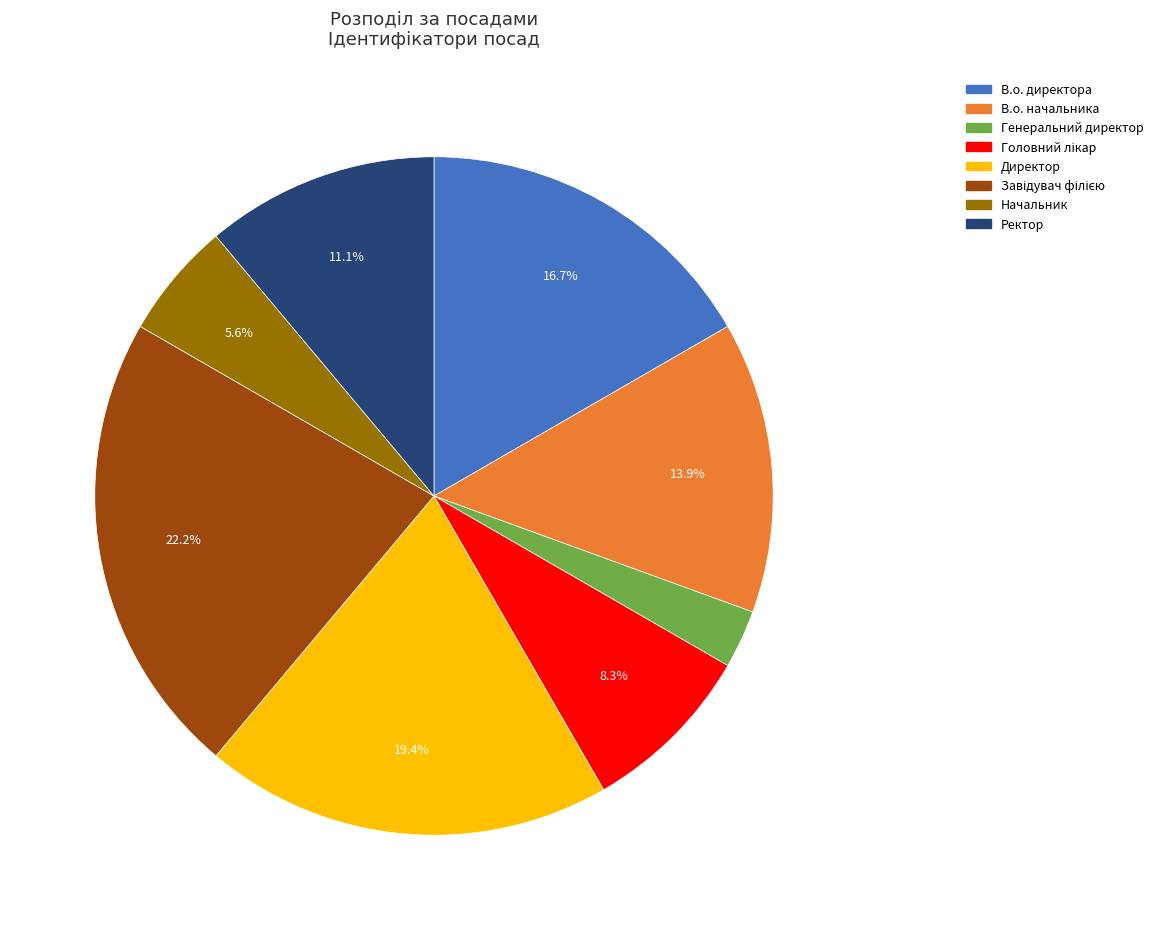

Which has a higher value, Директор or В.о. директора?

Директор